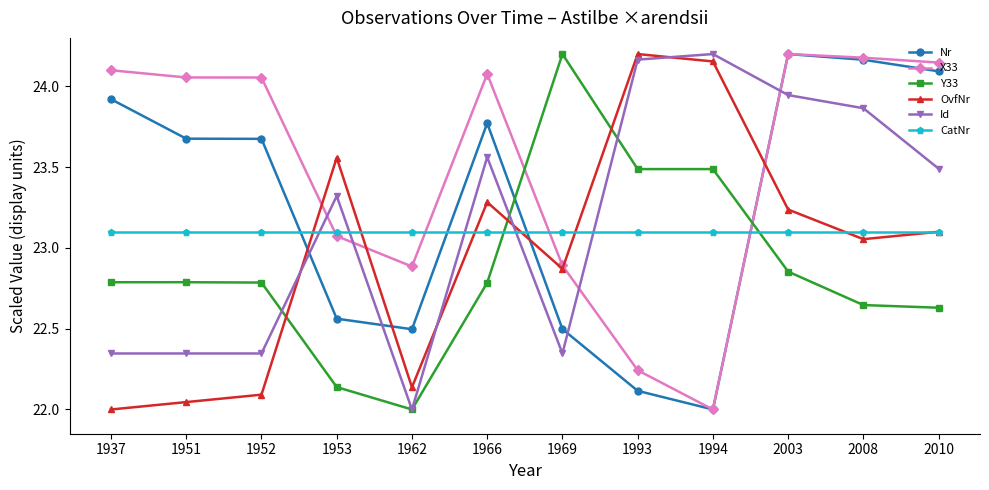

Where do CatNr and X33 first cross each other?

1952 and 1953